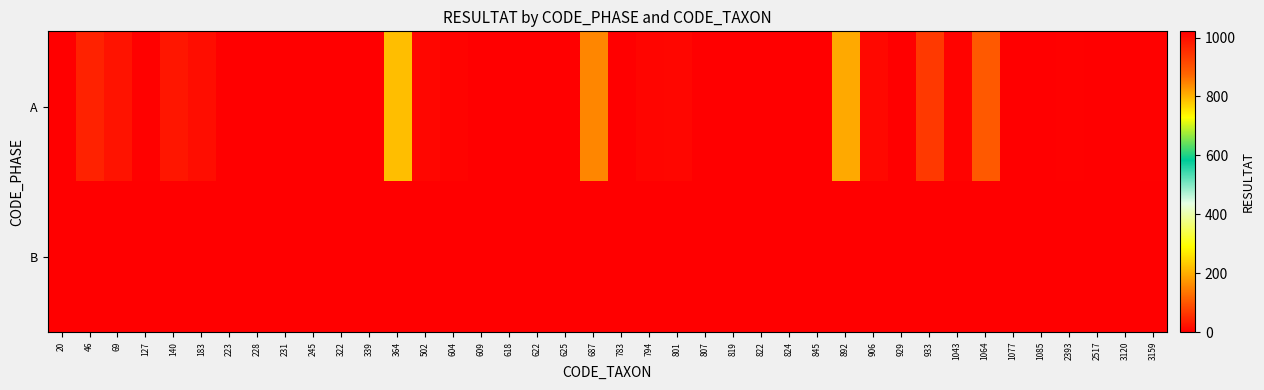

Reading right to left, what are all the values shown in this chart?

A: 3159=2	3120=1	2517=1	2393=2	1085=0	1077=1	1064=102	1043=5	933=66	929=1	906=10	892=195	845=1	824=0	822=0	819=1	807=1021	801=9	794=6	783=1	687=155	625=0	622=0	618=1	609=1	604=4	502=9	364=219	339=1	322=0	245=1	231=1	228=1	223=0	183=16	140=26	127=3	69=22	46=41	20=0
B: 3159=0	3120=0	2517=0	2393=0	1085=0	1077=0	1064=0	1043=0	933=0	929=0	906=0	892=0	845=0	824=0	822=0	819=0	807=0	801=0	794=0	783=0	687=0	625=0	622=0	618=0	609=0	604=0	502=0	364=0	339=0	322=0	245=0	231=0	228=0	223=0	183=0	140=0	127=0	69=0	46=0	20=0